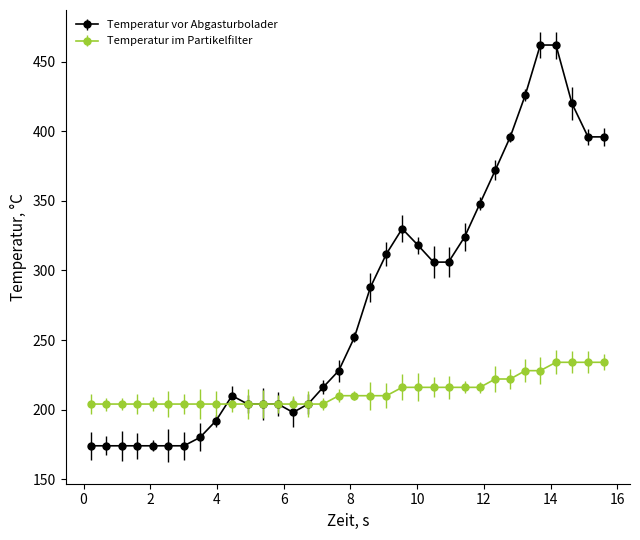

Count the number of categories in the chart.

34